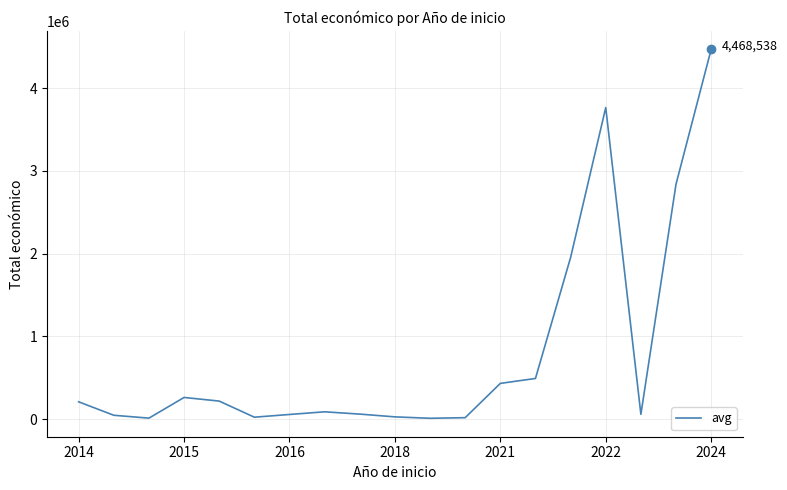

What is the difference between the maximum and minimum values?

4456570